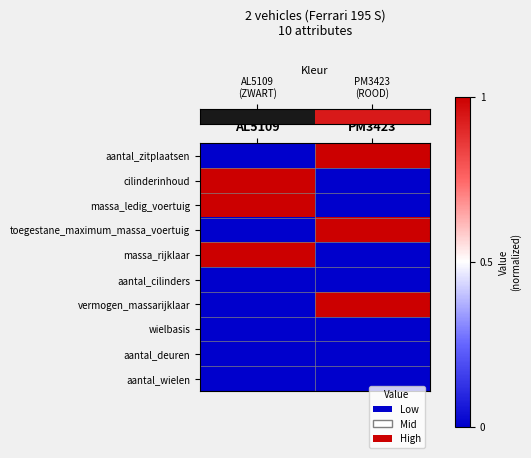

Which series has the largest total across all categories?

row_0